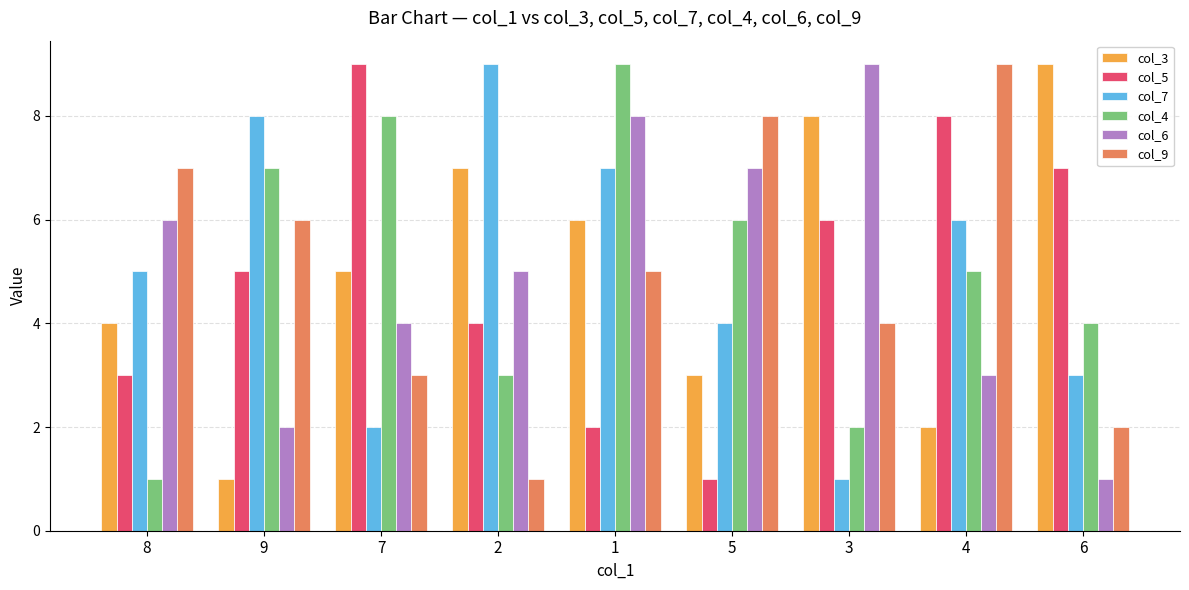

What is the greatest value displayed?

9